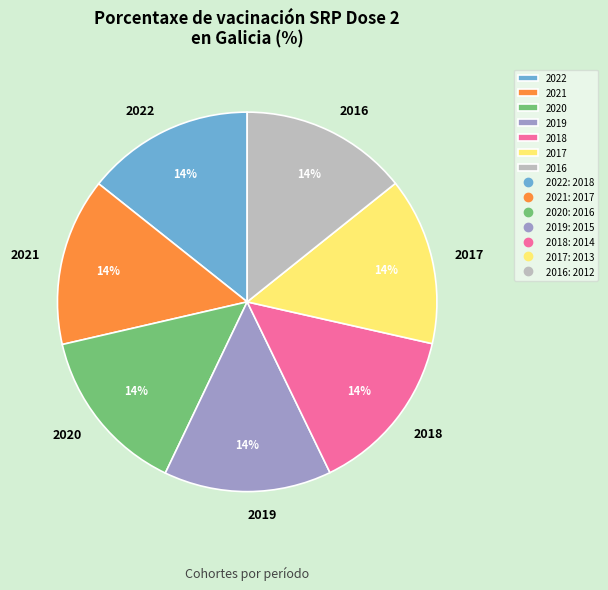

To the nearest percent, what portion does 2017 represent?

14%